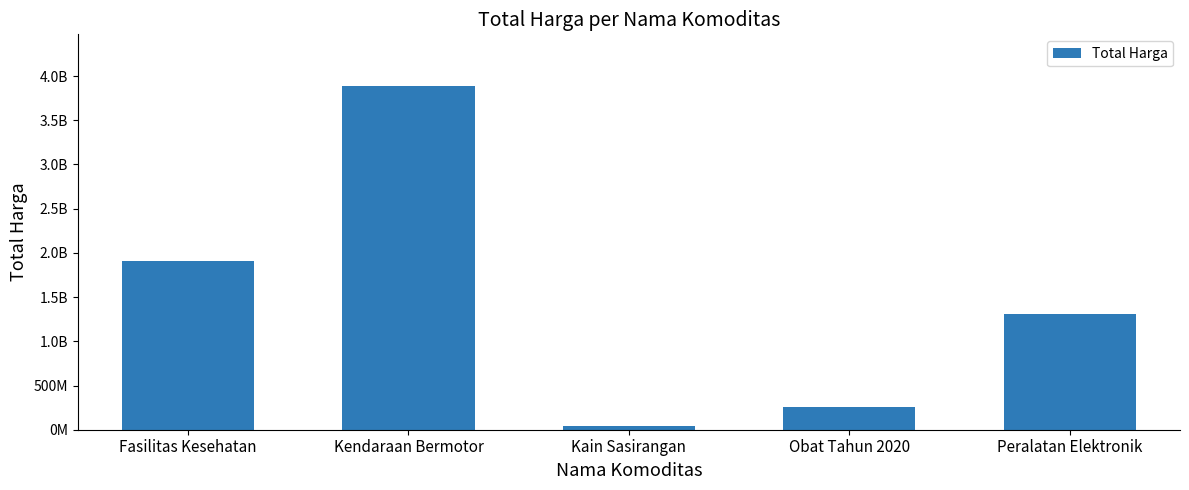

Reading left to right, extract all data points from this chart.

1903775815	3888564100	38075000	262640070	1311221800